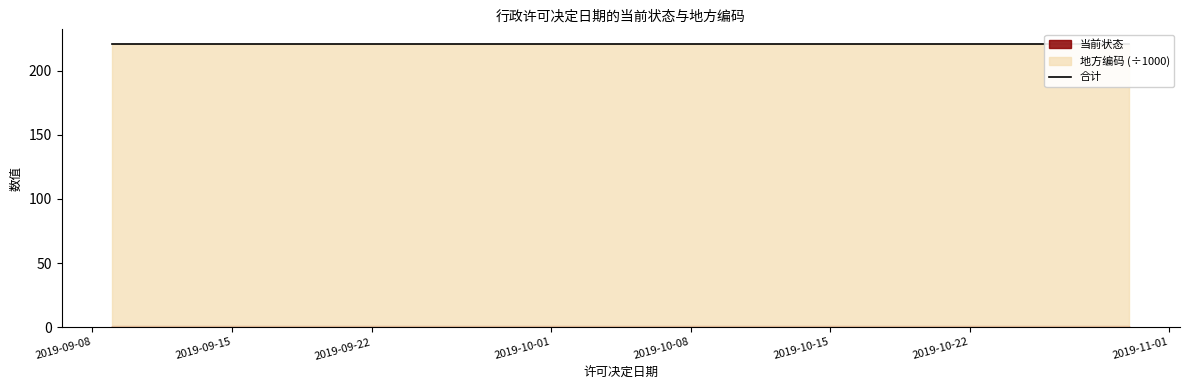

What is the lowest value of the 地方编码 series?

220100